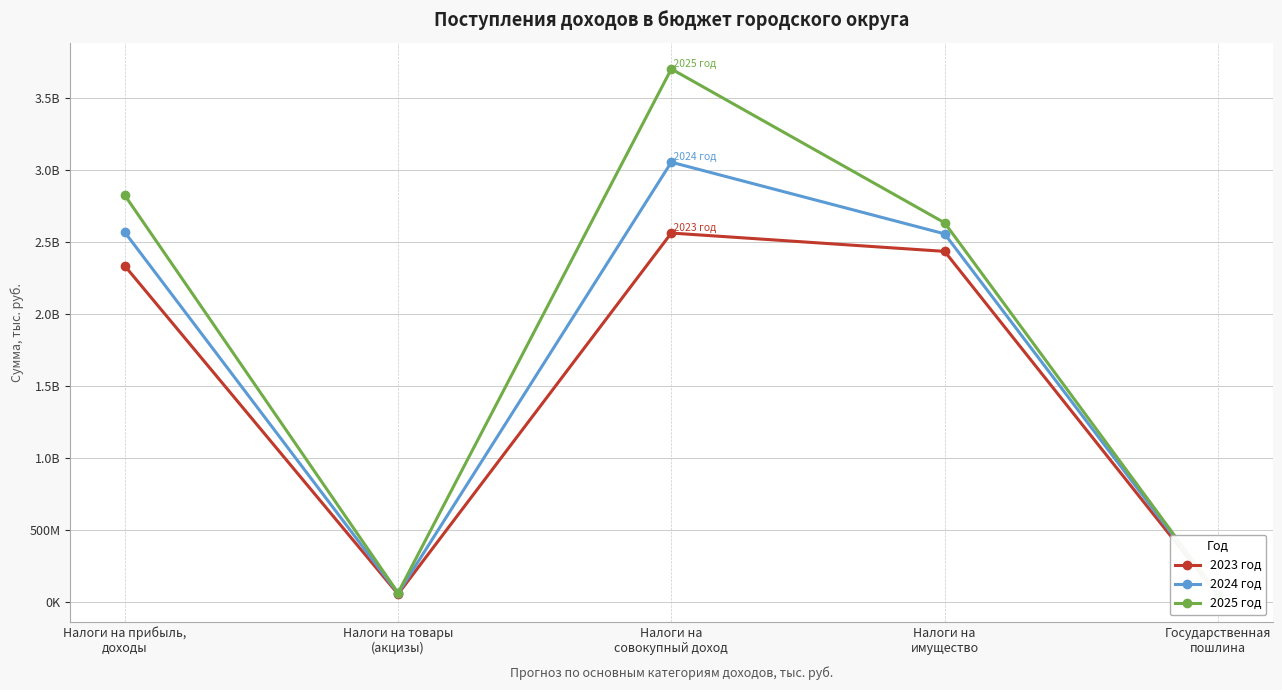

Which series has the largest range (max minus min)?

2025 год